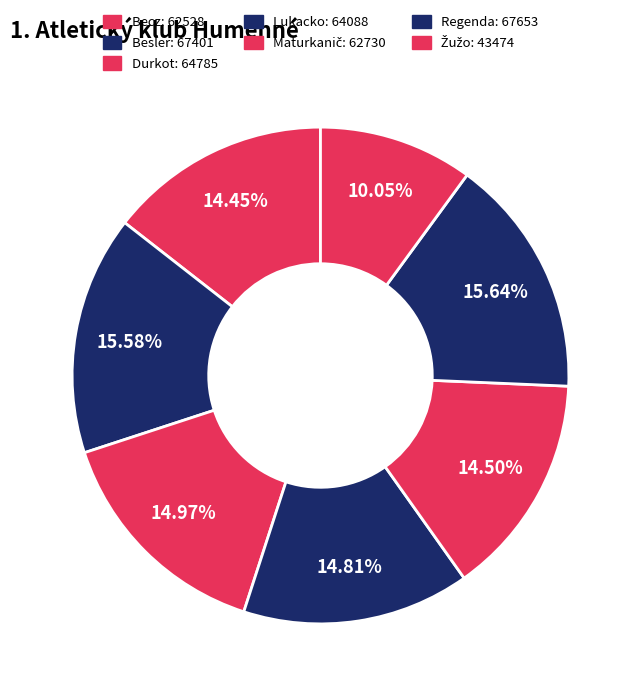

Which has a higher value, Maturkanič or Regenda?

Regenda